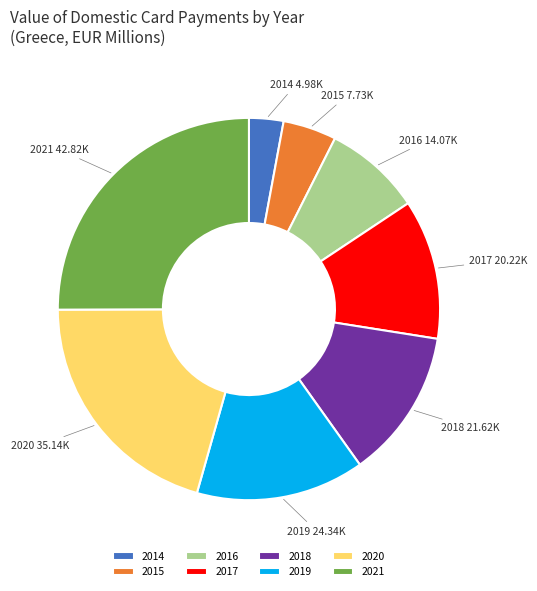

Rank the categories by value from lowest to highest.

2014, 2015, 2016, 2017, 2018, 2019, 2020, 2021